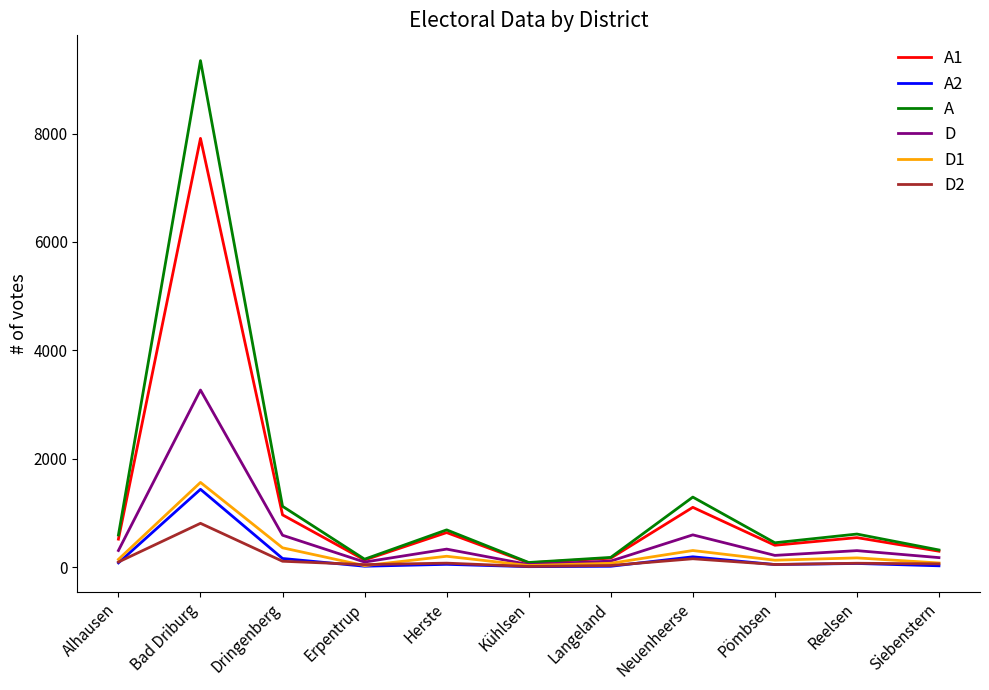

Which category has the highest value in the A2 series?

Bad Driburg